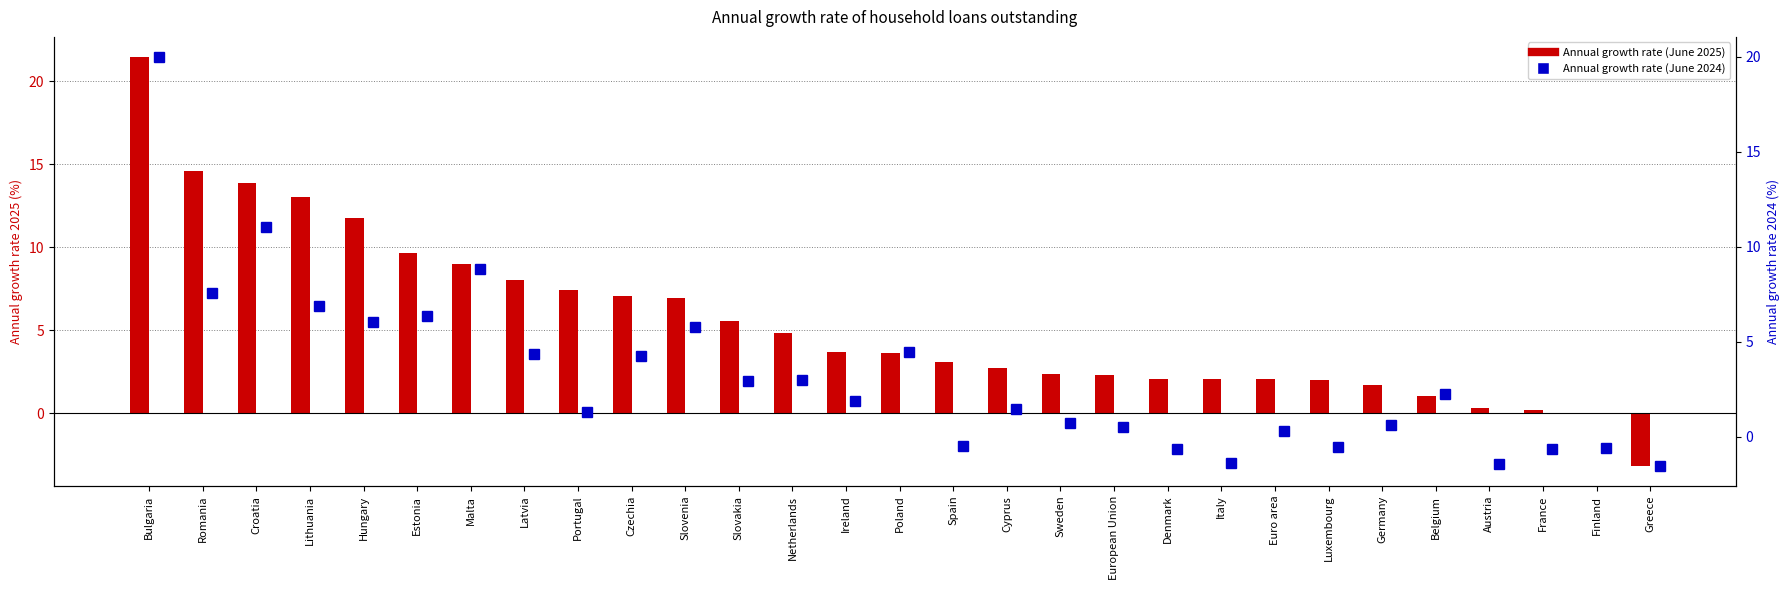

What is the value of the Annual growth rate (June 2024) bar at the 5th from the left?

6.0